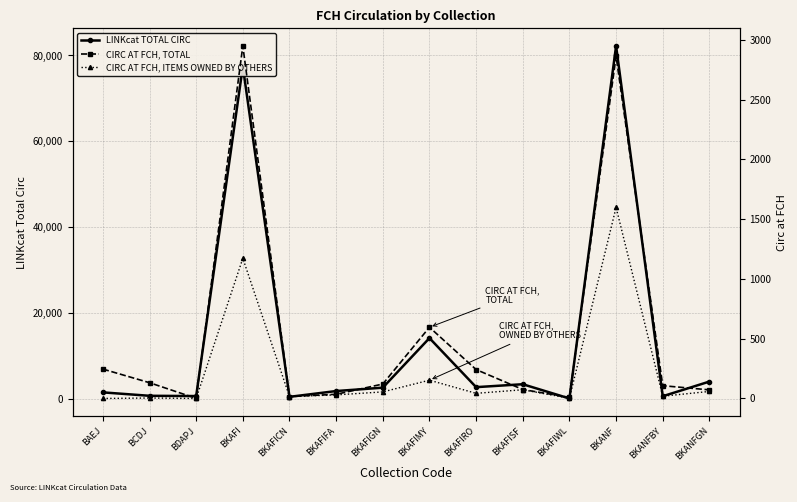

What is the value of the CIRC AT FCH, ITEMS OWNED BY OTHERS point at the 4th from the left?

1173